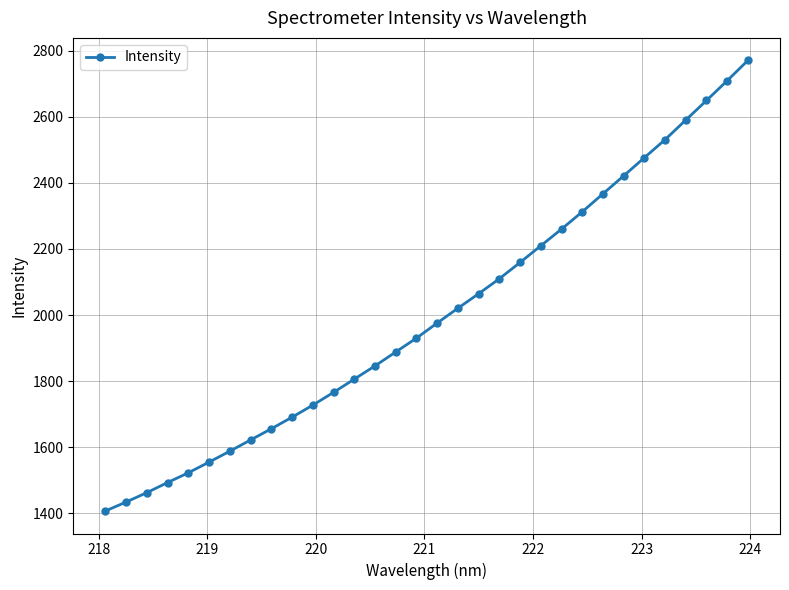

What is the difference between the maximum and minimum values?

1362.5